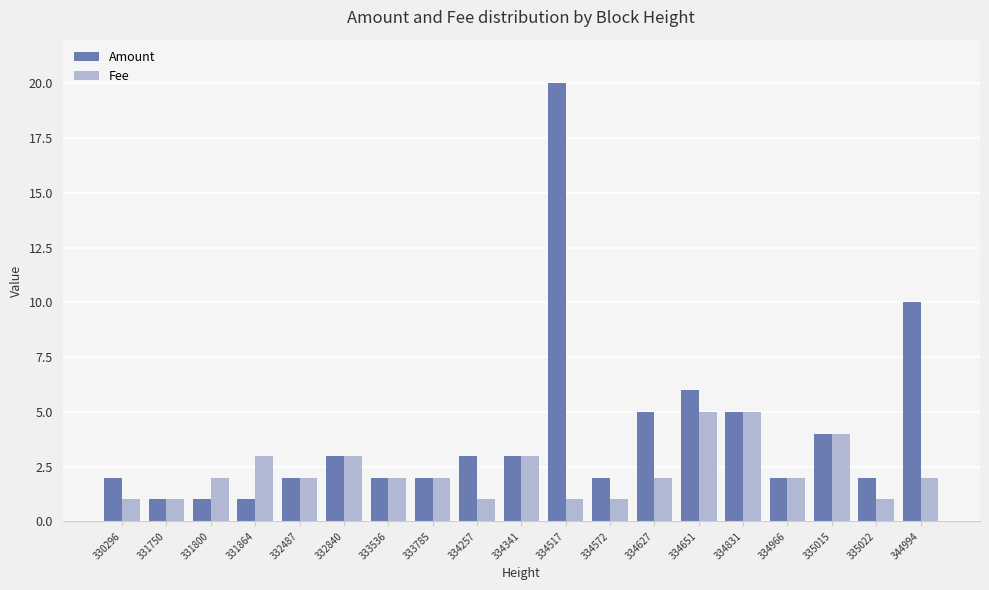

Which series has the largest total across all categories?

Amount